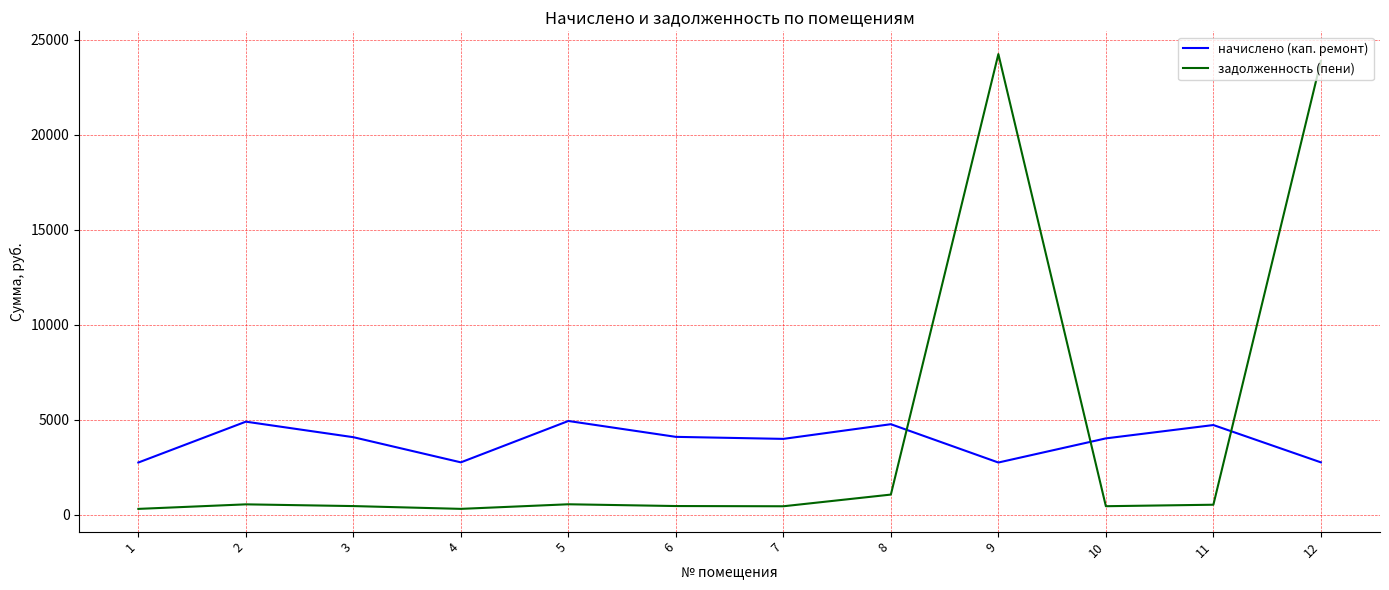

True or false: задолженность (пени) and начислено (кап. ремонт) cross at least once.

True